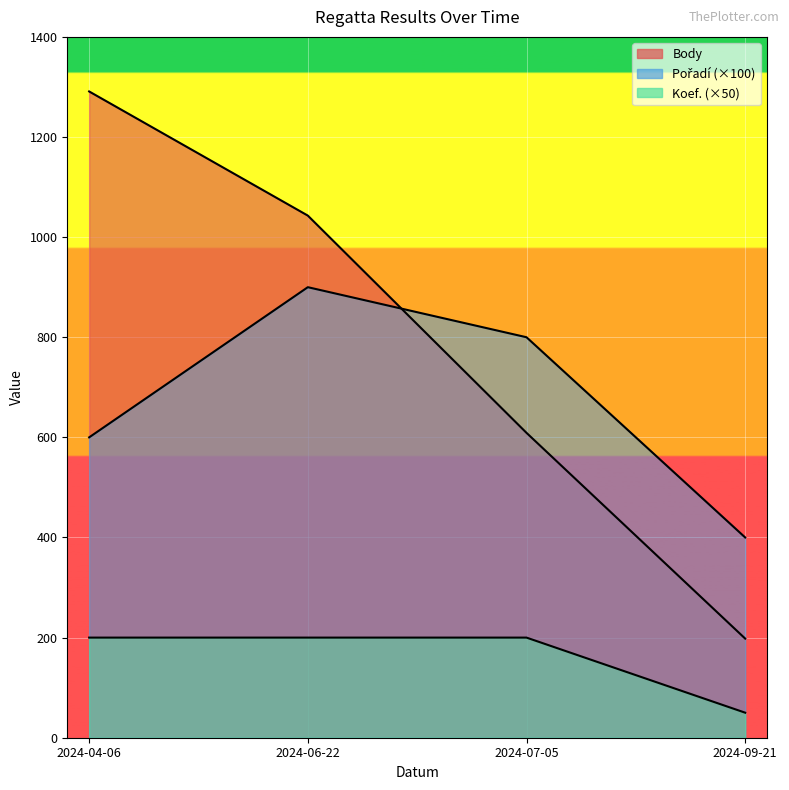

What is the difference between the second highest and minimum values in the Body series?

845